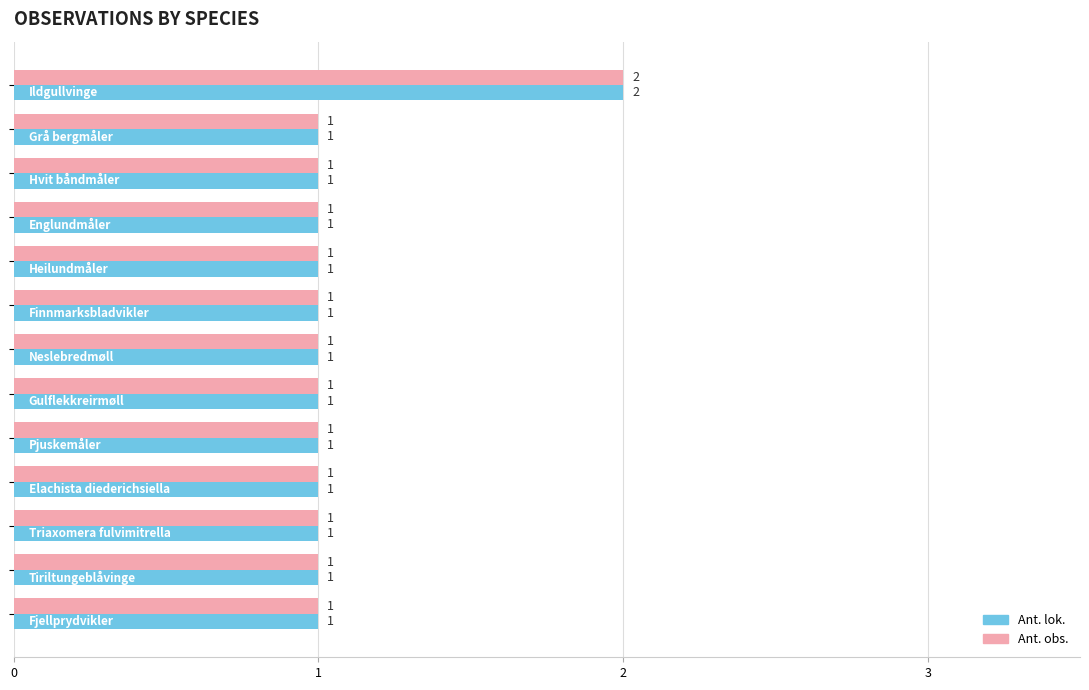

What is the average value of the Ant. obs. series?

1